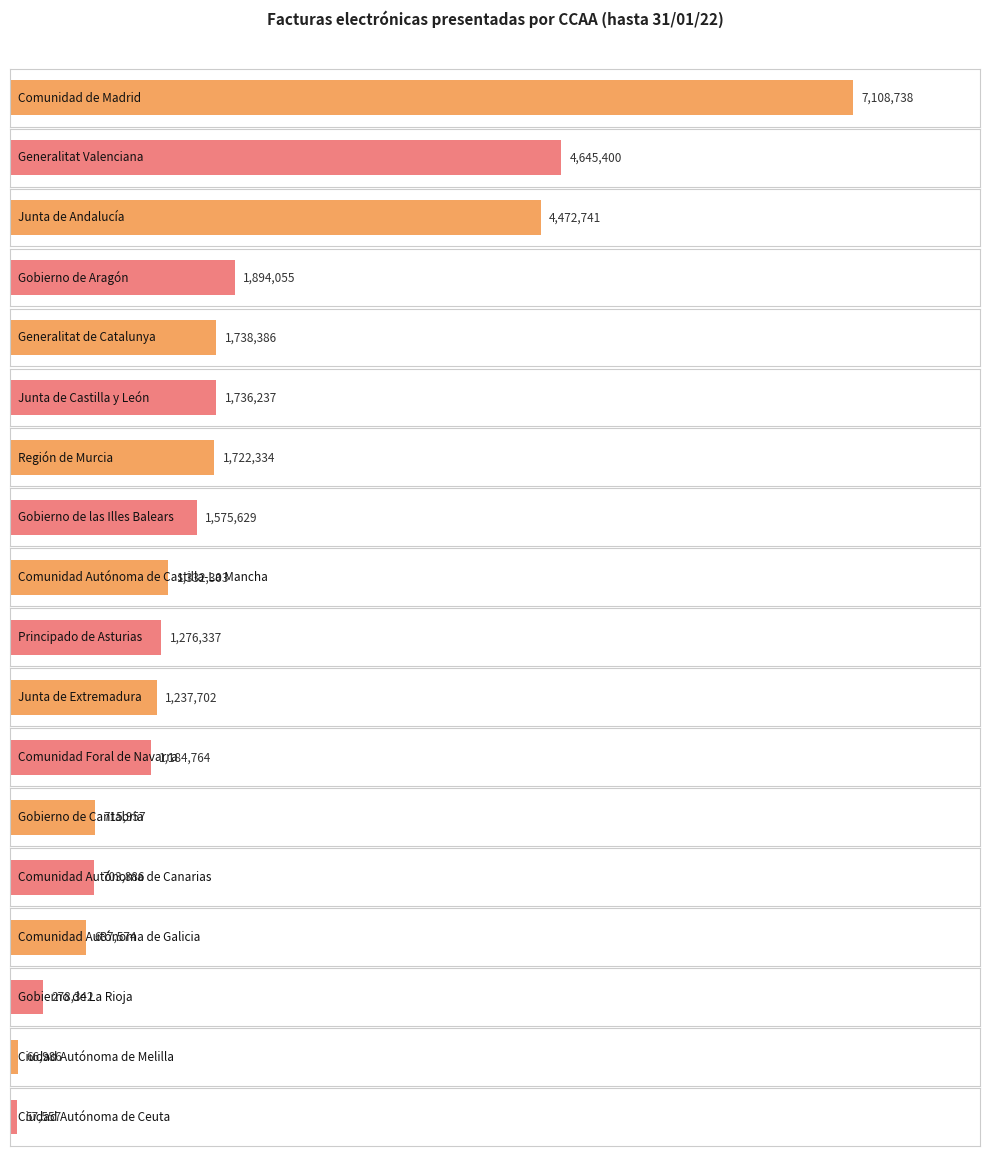

What value does the data have at Principado de Asturias, to the nearest 100?

1276300